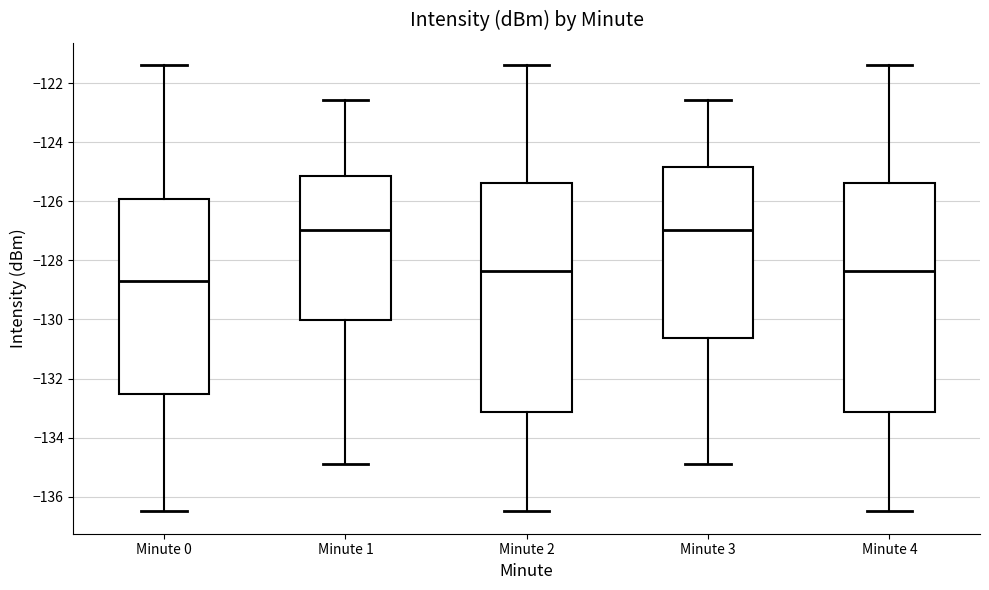

Reading left to right, read every box against the y-axis: the position of its median line, the range the box covers, and the ends of its whiskers. The values are not printed on the chart, so give them approximately, as read against the axis.

Minute 0: median -128.6, box -132.6 to -126.0, whiskers -136.6 to -121.4
Minute 1: median -127.0, box -130.0 to -125.2, whiskers -134.8 to -122.6
Minute 2: median -128.4, box -133.2 to -125.4, whiskers -136.6 to -121.4
Minute 3: median -127.0, box -130.6 to -124.8, whiskers -134.8 to -122.6
Minute 4: median -128.4, box -133.2 to -125.4, whiskers -136.6 to -121.4